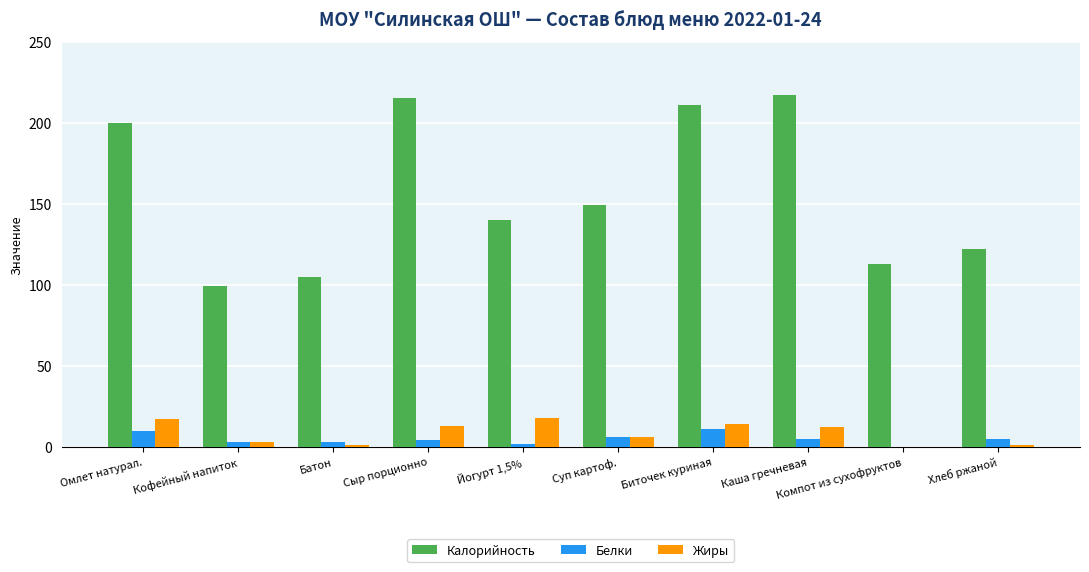

Reading left to right, extract all data points from this chart.

Калорийность: Омлет натурал.=200	Кофейный напиток=99	Батон=105	Сыр порционно=215	Йогурт 1,5%=140	Суп картоф.=149	Биточек куриная=211	Каша гречневая=217	Компот из сухофруктов=113	Хлеб ржаной=122
Белки: Омлет натурал.=10	Кофейный напиток=3	Батон=3	Сыр порционно=4	Йогурт 1,5%=2	Суп картоф.=6	Биточек куриная=11	Каша гречневая=5	Компот из сухофруктов=0	Хлеб ржаной=5
Жиры: Омлет натурал.=17	Кофейный напиток=3	Батон=1	Сыр порционно=13	Йогурт 1,5%=18	Суп картоф.=6	Биточек куриная=14	Каша гречневая=12	Компот из сухофруктов=0	Хлеб ржаной=1